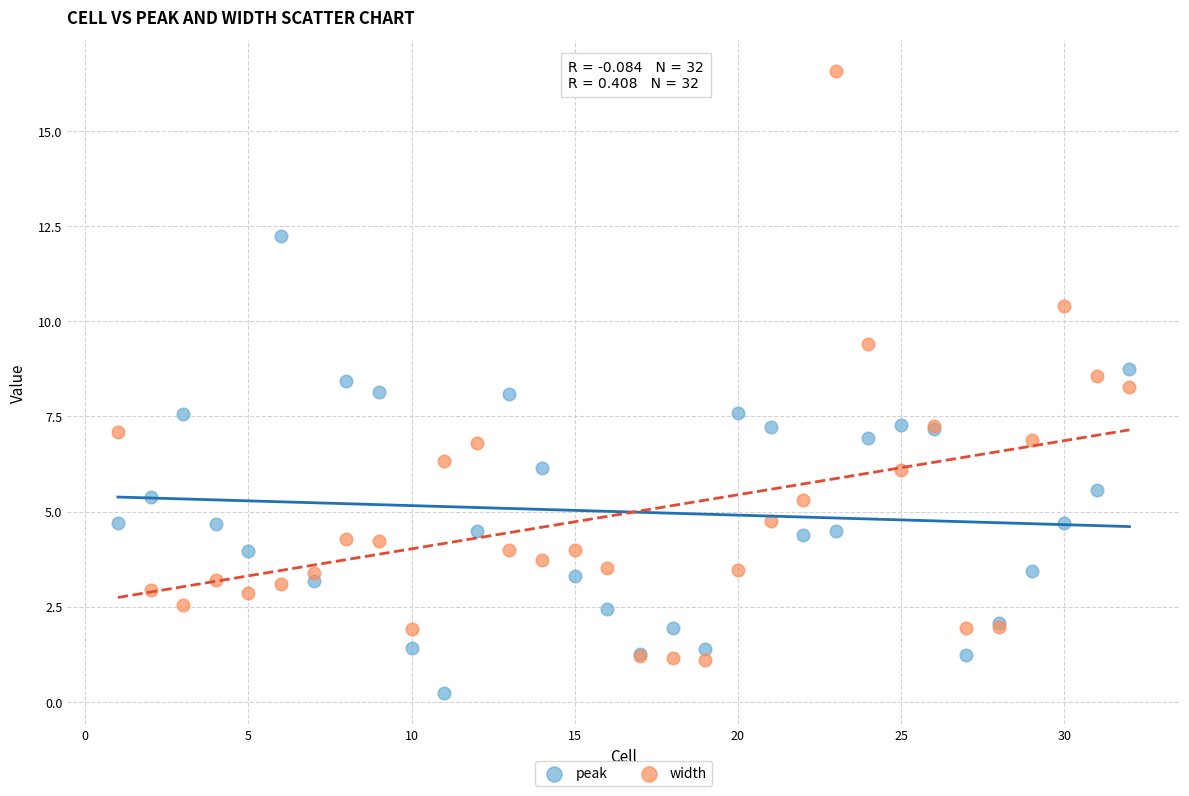

Which series contains the lowest Y value?

peak